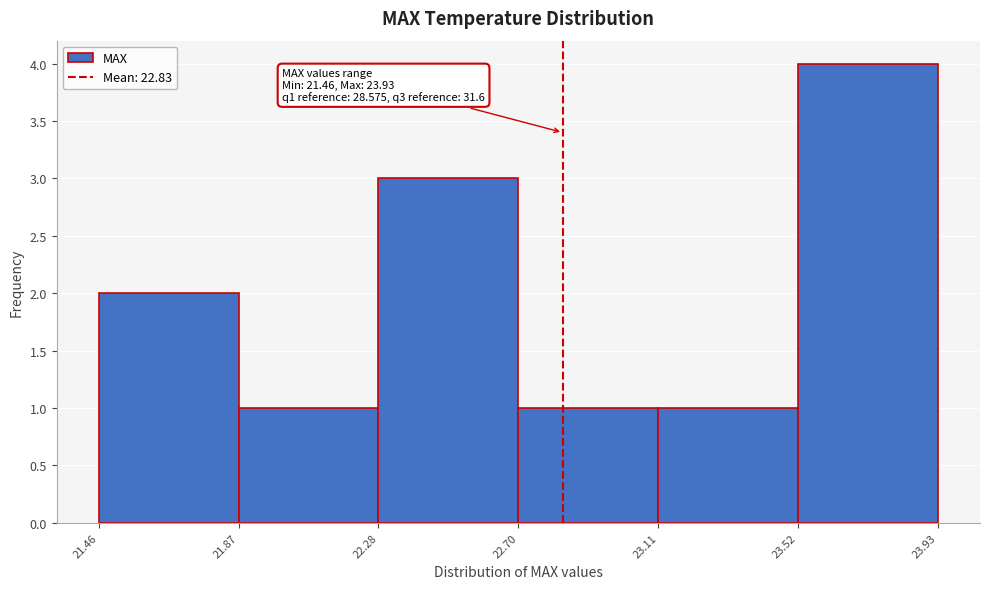

Over which range of the x-axis is the bar tallest?

23.52 to 23.93